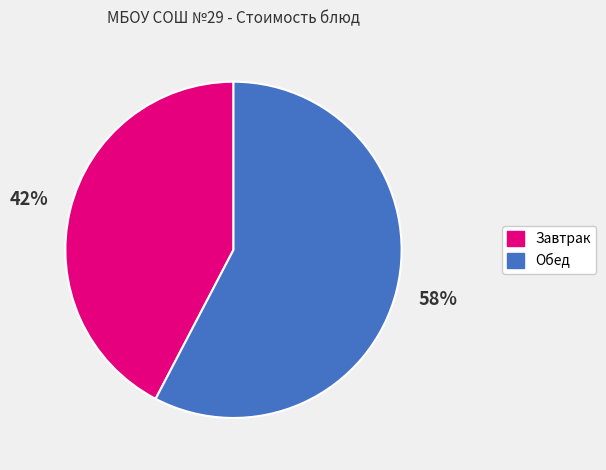

Does any single category account for the majority?

Yes